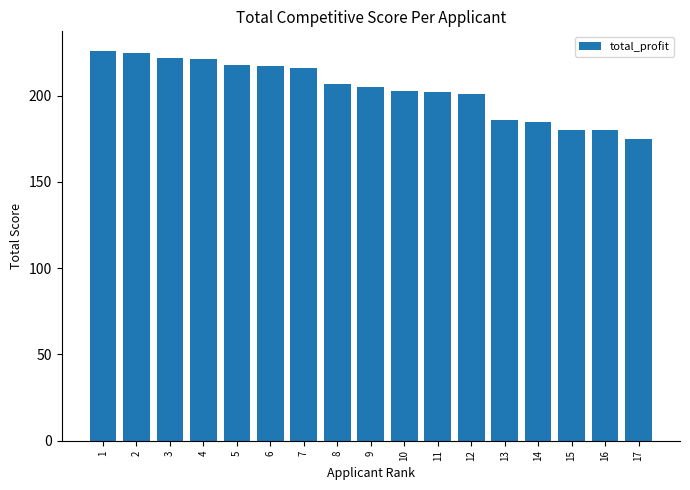

What is the approximate value at 8?

207